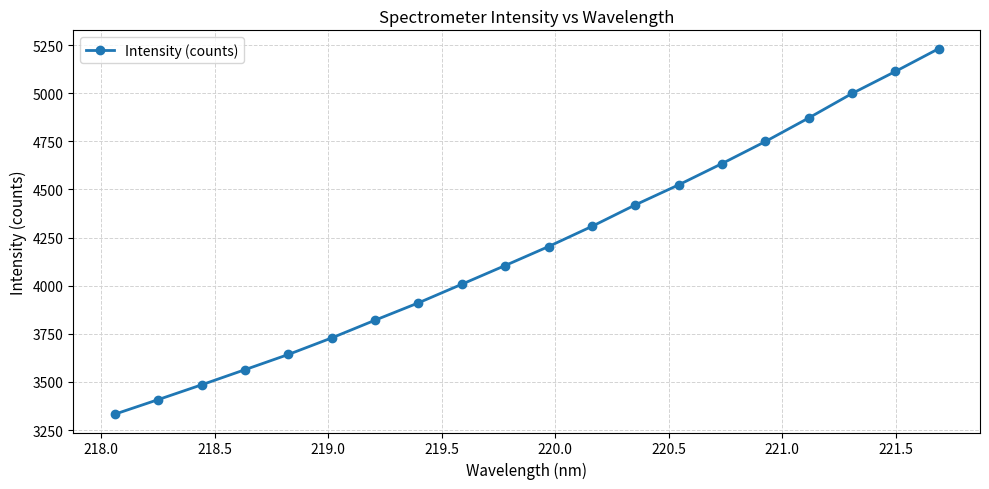

True or false: there are more than 0 points higher than both neighbors.

False